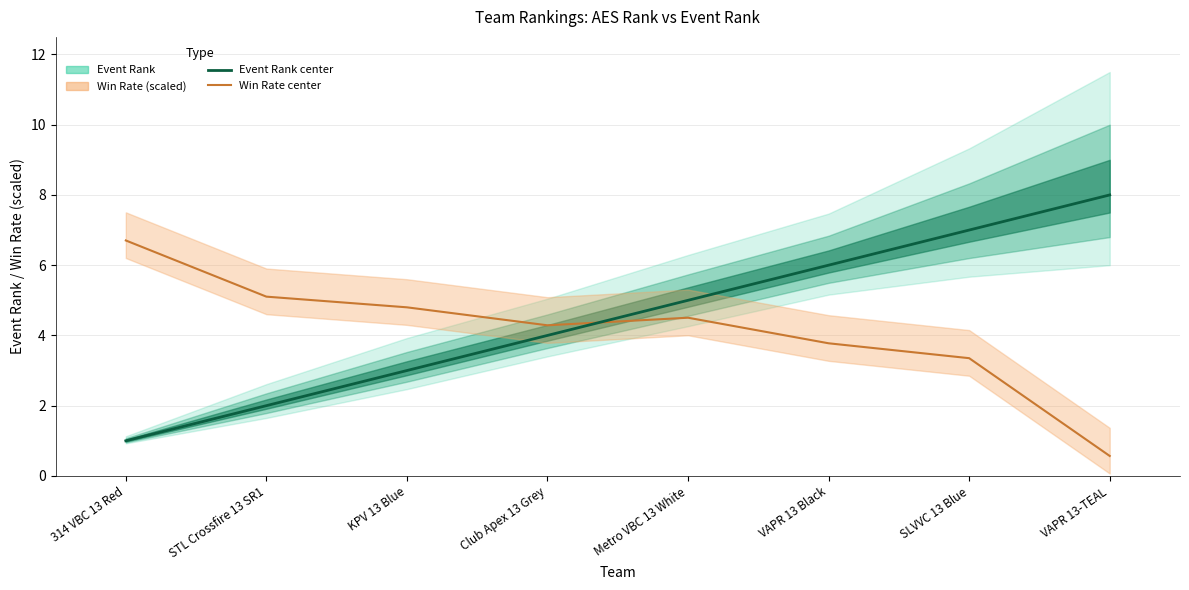

Reading left to right, list all the values displayed in this chart.

Event Rank: 314 VBC 13 Red=1.0	STL Crossfire 13 SR1=2.0	KPV 13 Blue=3.0	Club Apex 13 Grey=4.0	Metro VBC 13 White=5.0	VAPR 13 Black=6.0	SLVVC 13 Blue=7.0	VAPR 13-TEAL=8.0
Win Rate line: 314 VBC 13 Red=6.7	STL Crossfire 13 SR1=5.1	KPV 13 Blue=4.8	Club Apex 13 Grey=4.3	Metro VBC 13 White=4.5	VAPR 13 Black=3.8	SLVVC 13 Blue=3.4	VAPR 13-TEAL=0.6